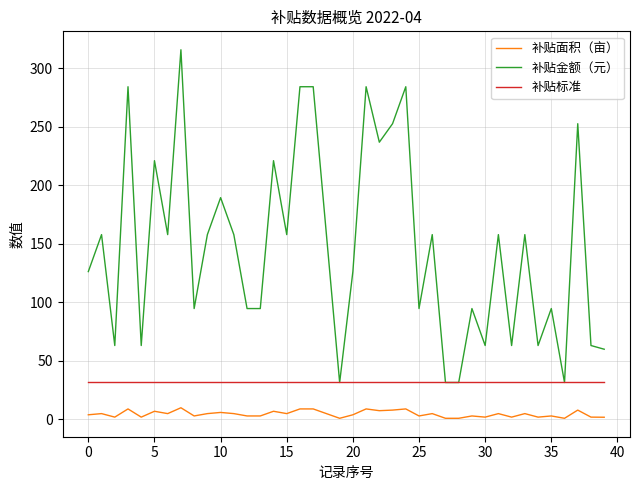

How many lines are shown in the chart?

3